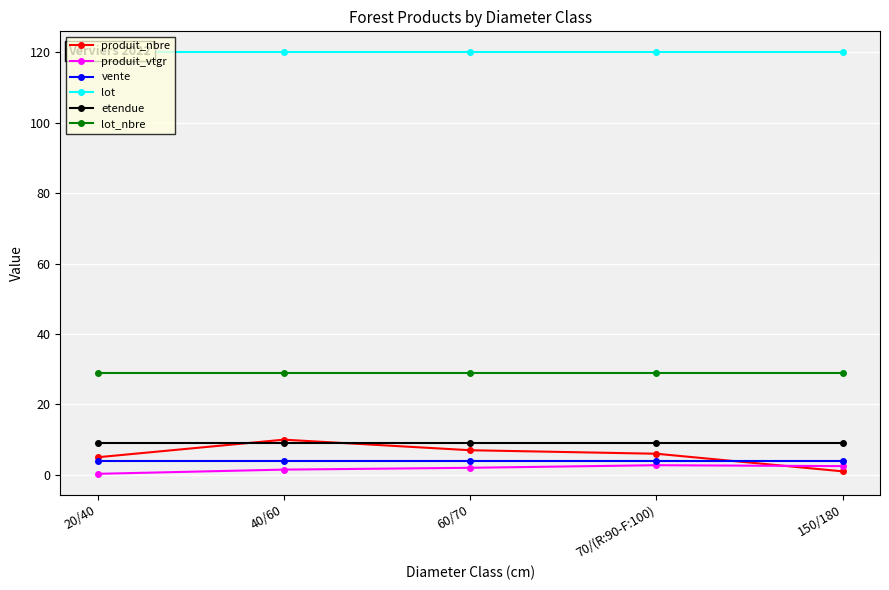

What is the sum of the lot values at 40/60 and 70/(R:90-F:100)?

240.0